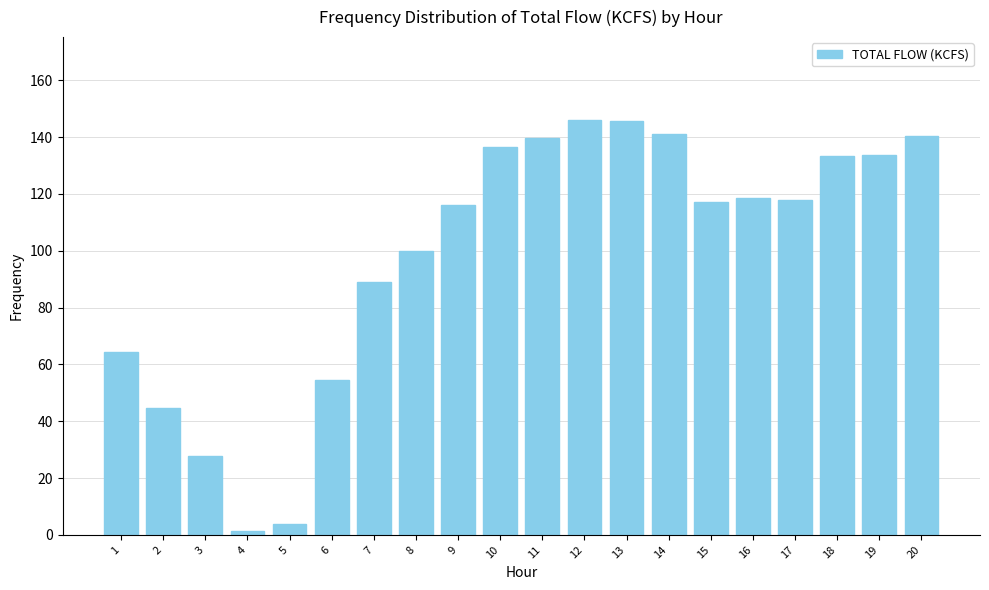

Which label corresponds to the smallest value in the chart?

4